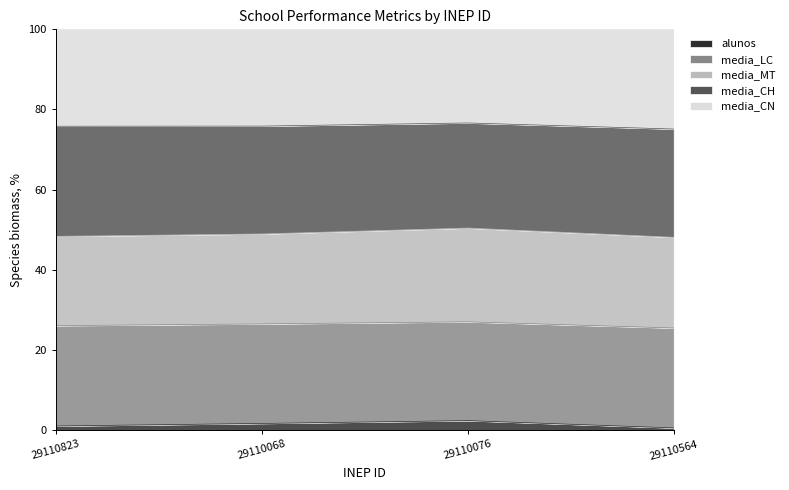

True or false: alunos and media_LC intersect in this chart.

False